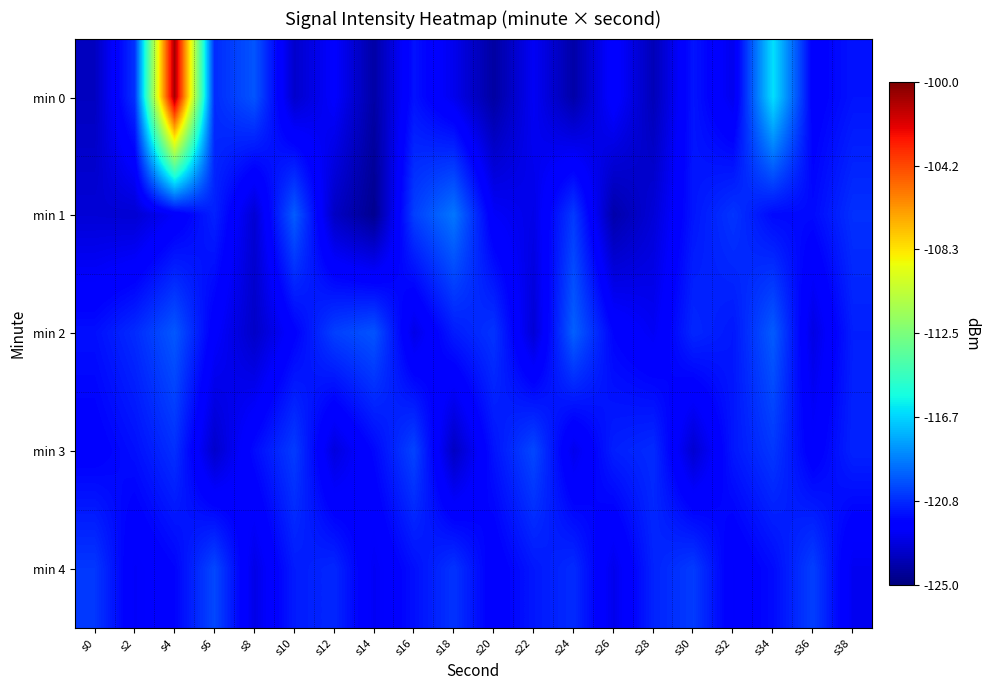

What is the smallest value displayed?

-124.6